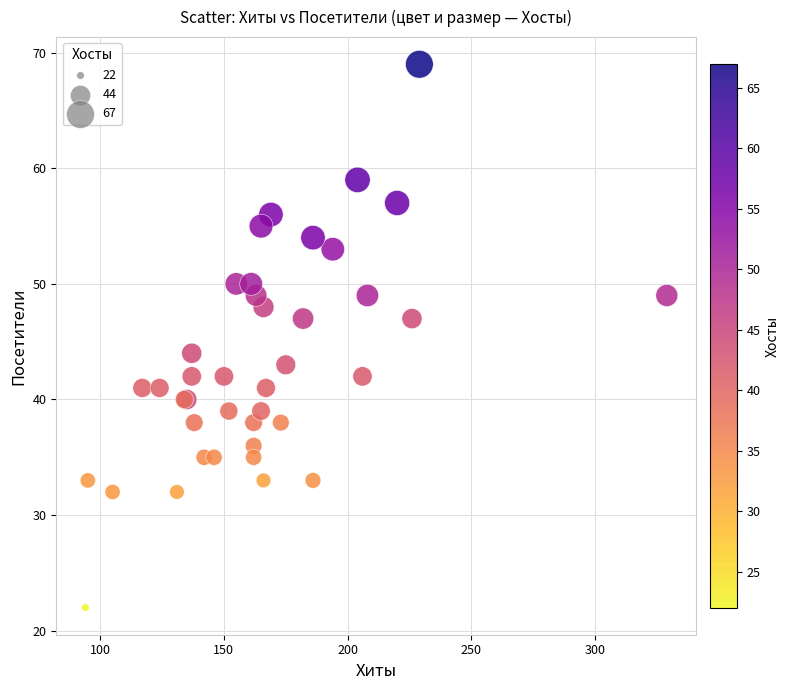

What Y value in the scatter plot is closest to 45?

44